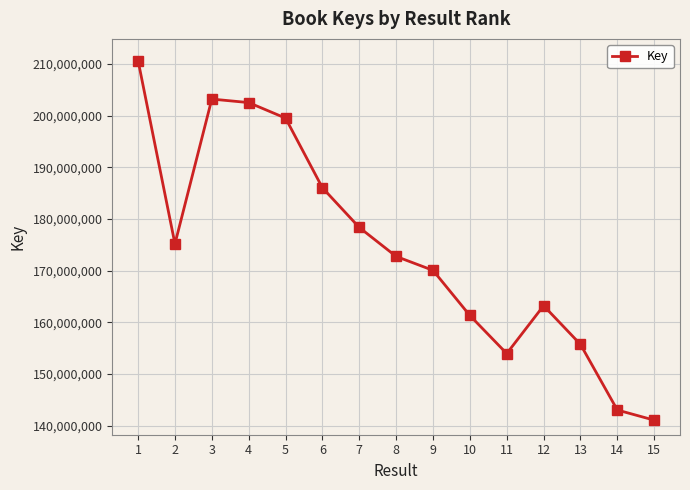

What is the greatest value displayed?

210654918